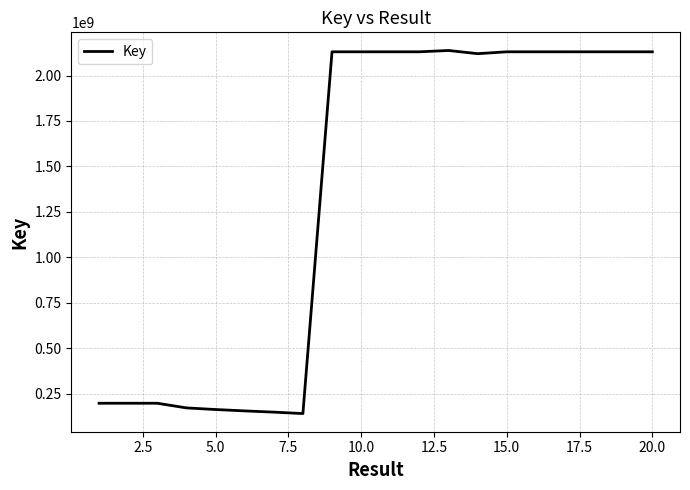

What is the maximum value shown in the chart?

2137641228